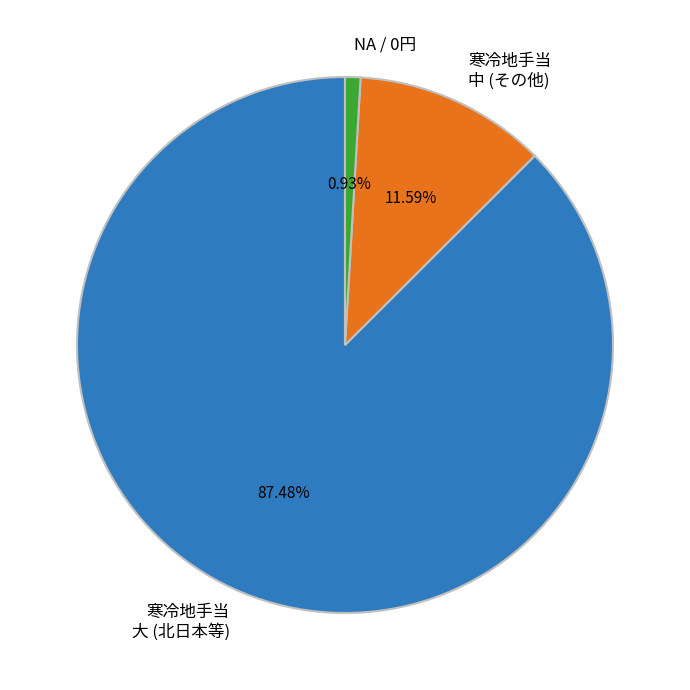

Do 寒冷地手当 中 (その他) and 寒冷地手当 大 (北日本等) together represent more than half of the pie?

Yes